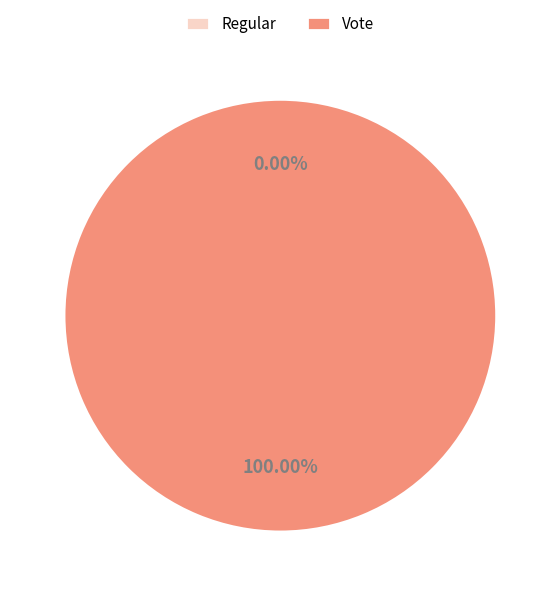

Which slice is the largest?

Vote